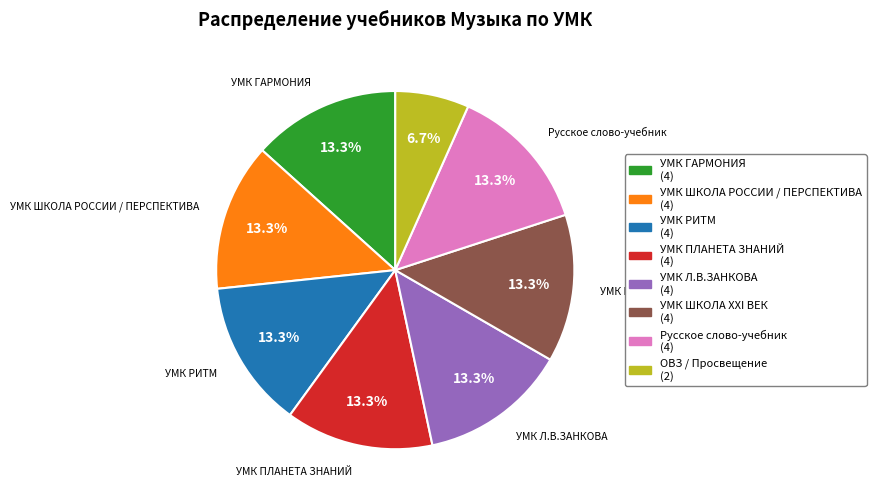

True or false: ОВЗ / Просвещение accounts for 1% of the total.

False